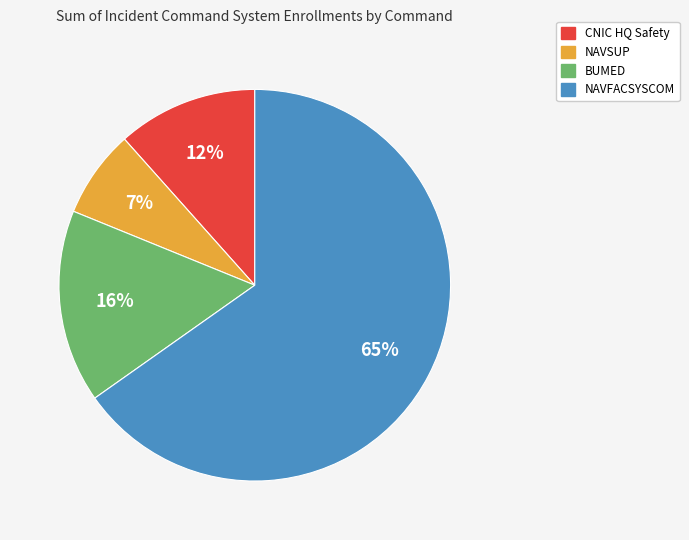

To the nearest percent, what percentage of the pie is CNIC HQ Safety?

12%